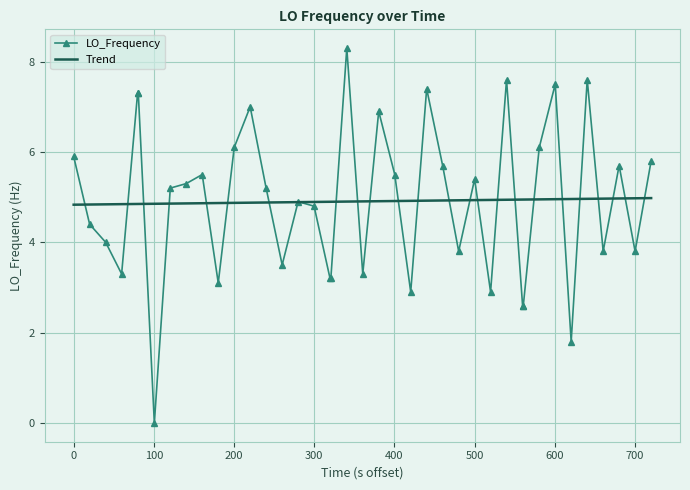

What is the greatest value displayed?

8.3